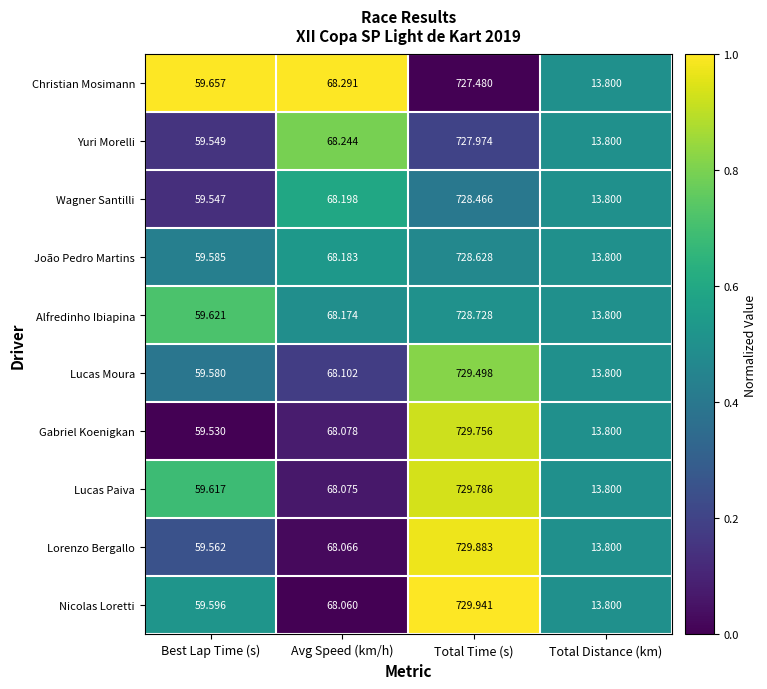

Which category has the highest value in the Yuri Morelli series?

Total Time (s)